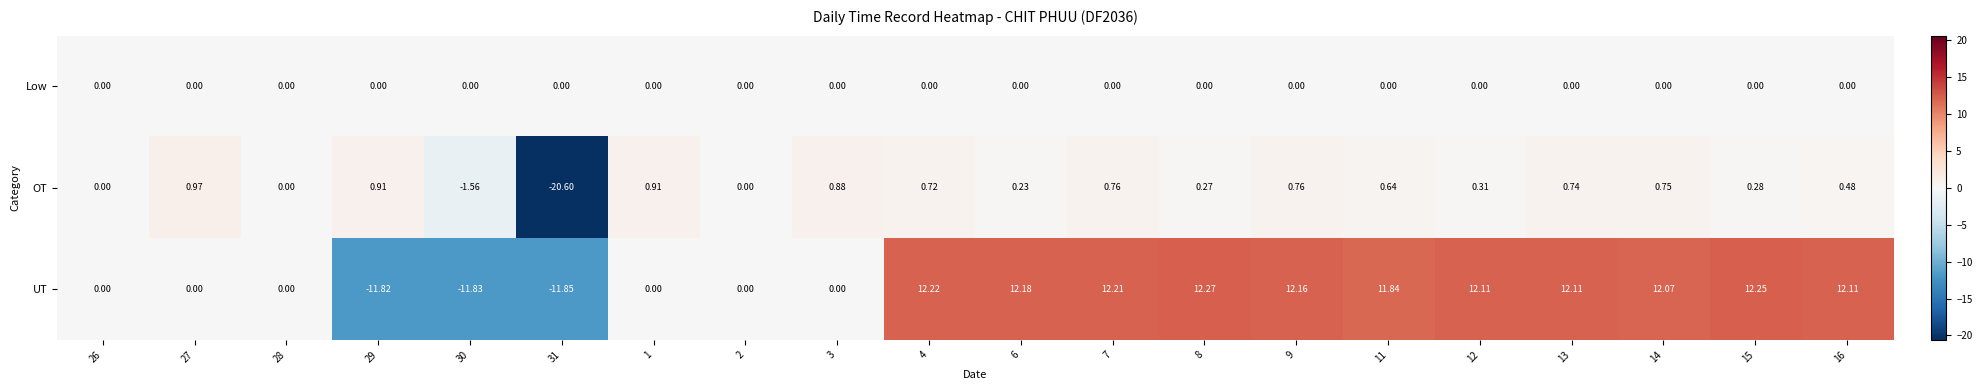

Which series changed the most between 15 and 16?

OT